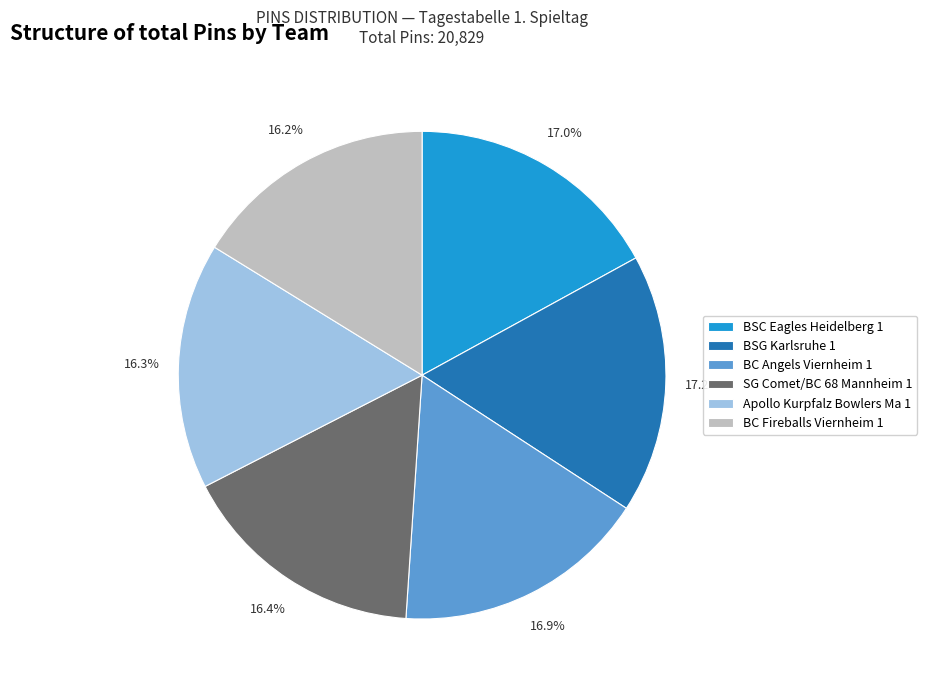

Does BSC Eagles Heidelberg 1 represent more than half of the total?

No